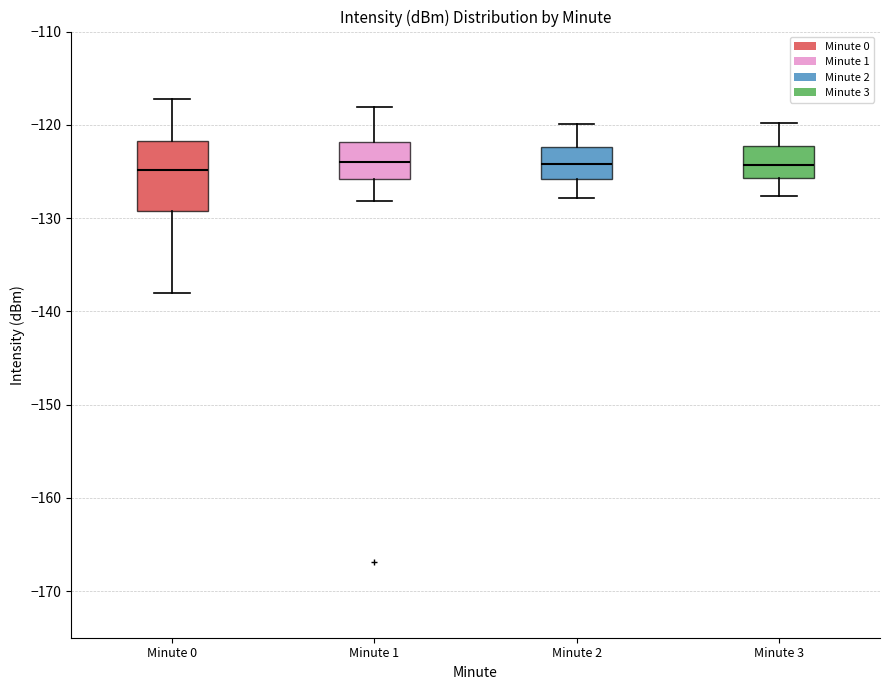

Reading left to right, transcribe this box plot: for each box, give where its median line is, the range the box spans, and where its two whiskers end, as read against the y-axis. The values are not printed on the chart, so give them approximately, as read against the axis.

Minute 0: median -125, box -129 to -122, whiskers -138 to -117
Minute 1: median -124, box -126 to -122, whiskers -128 to -118
Minute 2: median -124, box -126 to -122, whiskers -128 to -120
Minute 3: median -124, box -126 to -122, whiskers -128 to -120